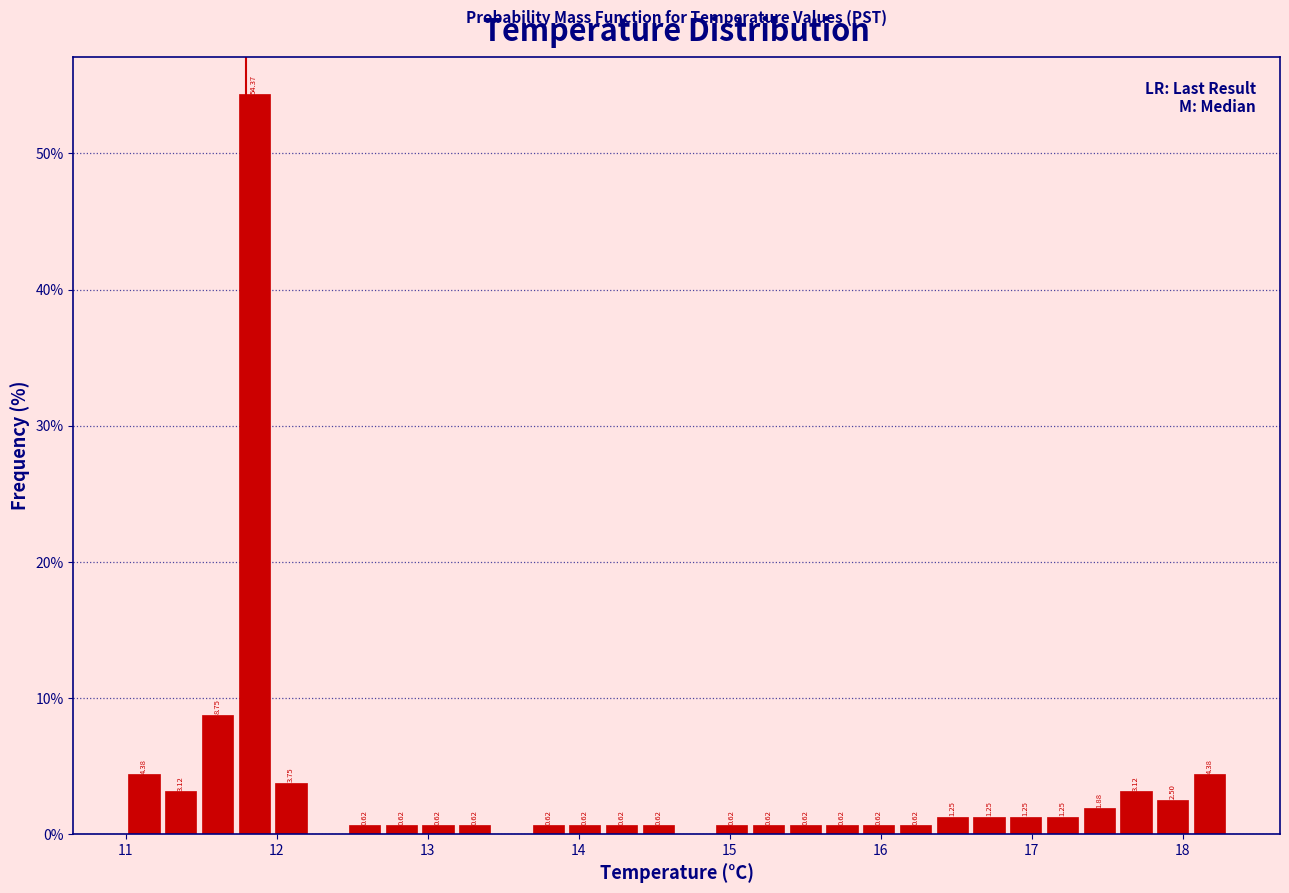

Read against the x-axis, roughly where is the centre of the tallest bar?

11.9